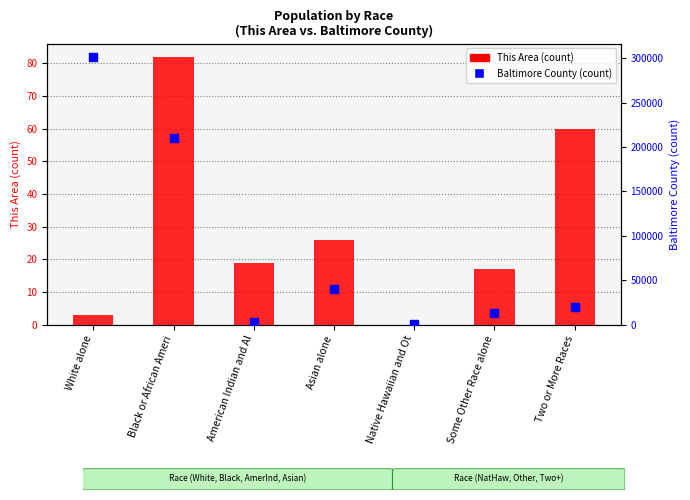

At how many categories does at least one series exceed 252791?

1